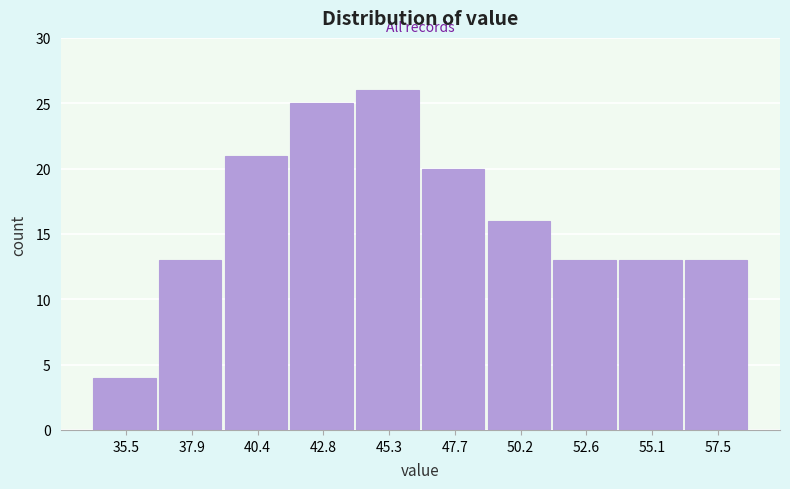

Reading left to right, transcribe this chart: for each bar, give the range it covers on the x-axis and its height. Neither the bar edges nor the heights are printed on the chart, so give them approximately, as read against the axes.

34.25 to 36.70: 4
36.70 to 39.15: 13
39.15 to 41.60: 21
41.60 to 44.05: 25
44.05 to 46.50: 26
46.50 to 48.95: 20
48.95 to 51.40: 16
51.40 to 53.85: 13
53.85 to 56.30: 13
56.30 to 58.75: 13